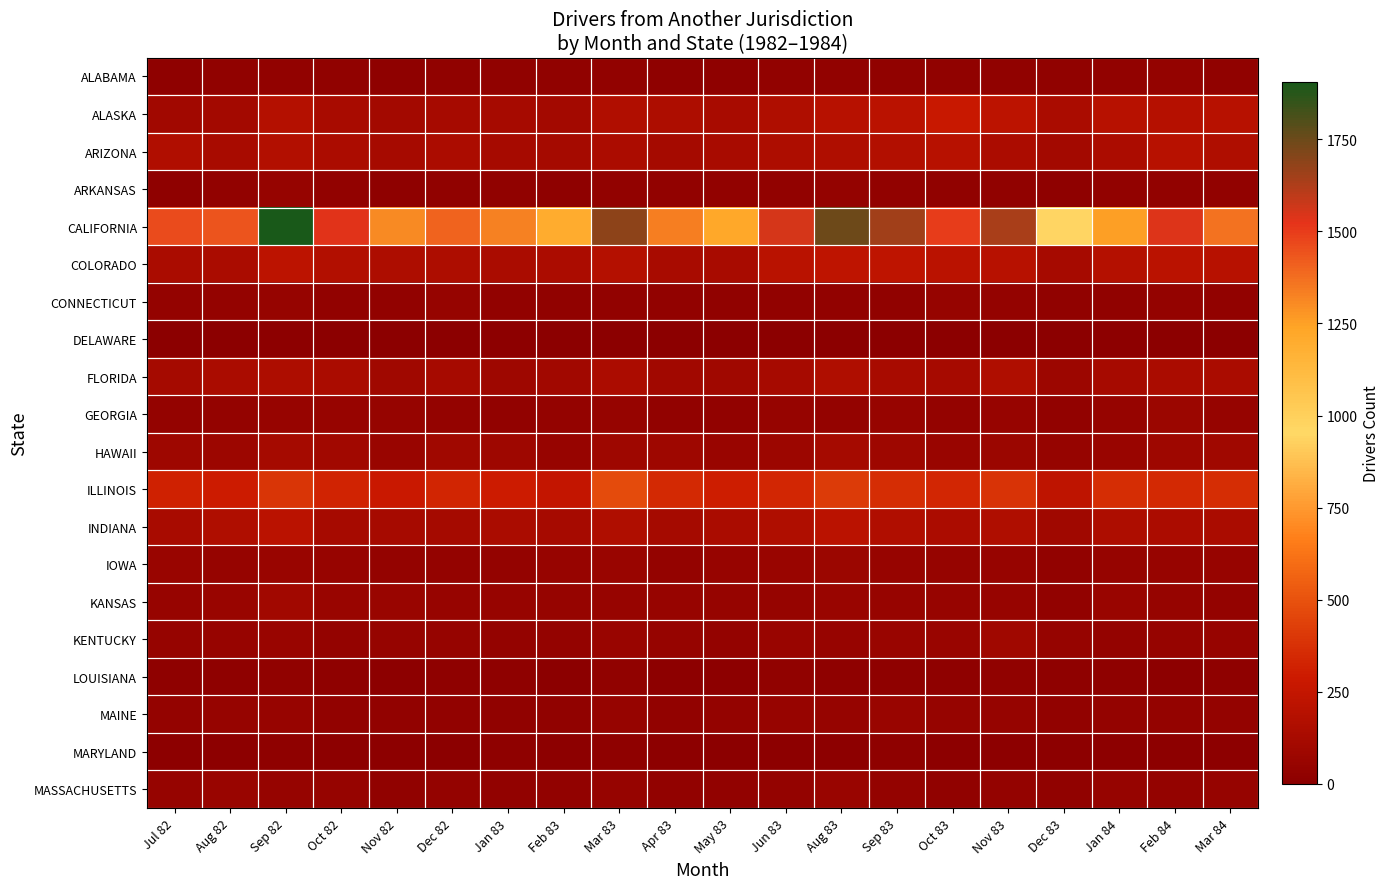

Reading left to right, extract all data points from this chart.

ALABAMA: Jul 82=21	Aug 82=29	Sep 82=32	Oct 82=24	Nov 82=15	Dec 82=23	Jan 83=23	Feb 83=26	Mar 83=37	Apr 83=18	May 83=21	Jun 83=37	Aug 83=33	Sep 83=28	Oct 83=28	Nov 83=26	Dec 83=23	Jan 84=33	Feb 84=42	Mar 84=29
ALASKA: Jul 82=102	Aug 82=105	Sep 82=179	Oct 82=132	Nov 82=111	Dec 82=124	Jan 83=121	Feb 83=108	Mar 83=169	Apr 83=151	May 83=127	Jun 83=158	Aug 83=195	Sep 83=212	Oct 83=272	Nov 83=220	Dec 83=136	Jan 84=198	Feb 84=189	Mar 84=197
ARIZONA: Jul 82=171	Aug 82=130	Sep 82=176	Oct 82=143	Nov 82=121	Dec 82=148	Jan 83=121	Feb 83=116	Mar 83=144	Apr 83=119	May 83=133	Jun 83=156	Aug 83=161	Sep 83=173	Oct 83=200	Nov 83=146	Dec 83=109	Jan 84=144	Feb 84=199	Mar 84=158
ARKANSAS: Jul 82=22	Aug 82=36	Sep 82=50	Oct 82=30	Nov 82=17	Dec 82=29	Jan 83=27	Feb 83=21	Mar 83=37	Apr 83=33	May 83=34	Jun 83=37	Aug 83=43	Sep 83=34	Oct 83=23	Nov 83=28	Dec 83=16	Jan 84=32	Feb 84=36	Mar 84=31
CALIFORNIA: Jul 82=1462	Aug 82=1440	Sep 82=1906	Oct 82=1532	Nov 82=1308	Dec 82=1403	Jan 83=1330	Feb 83=1199	Mar 83=1686	Apr 83=1334	May 83=1228	Jun 83=1554	Aug 83=1747	Sep 83=1652	Oct 83=1498	Nov 83=1635	Dec 83=943	Jan 84=1257	Feb 84=1535	Mar 84=1363
COLORADO: Jul 82=141	Aug 82=140	Sep 82=221	Oct 82=173	Nov 82=149	Dec 82=151	Jan 83=141	Feb 83=144	Mar 83=179	Apr 83=133	May 83=129	Jun 83=203	Aug 83=226	Sep 83=225	Oct 83=211	Nov 83=198	Dec 83=122	Jan 84=186	Feb 84=213	Mar 84=199
CONNECTICUT: Jul 82=39	Aug 82=38	Sep 82=48	Oct 82=34	Nov 82=34	Dec 82=47	Jan 83=33	Feb 83=26	Mar 83=33	Apr 83=34	May 83=29	Jun 83=33	Aug 83=37	Sep 83=28	Oct 83=49	Nov 83=44	Dec 83=27	Jan 84=25	Feb 84=38	Mar 84=31
DELAWARE: Jul 82=3	Aug 82=4	Sep 82=8	Oct 82=7	Nov 82=7	Dec 82=7	Jan 83=8	Feb 83=7	Mar 83=1	Apr 83=6	May 83=7	Jun 83=6	Aug 83=6	Sep 83=7	Oct 83=5	Nov 83=7	Dec 83=6	Jan 84=9	Feb 84=7	Mar 84=7
FLORIDA: Jul 82=112	Aug 82=135	Sep 82=156	Oct 82=140	Nov 82=95	Dec 82=122	Jan 83=87	Feb 83=100	Mar 83=145	Apr 83=101	May 83=94	Jun 83=125	Aug 83=160	Sep 83=129	Oct 83=123	Nov 83=162	Dec 83=75	Jan 84=122	Feb 84=136	Mar 84=140
GEORGIA: Jul 82=38	Aug 82=42	Sep 82=57	Oct 82=53	Nov 82=48	Dec 82=44	Jan 83=35	Feb 83=39	Mar 83=46	Apr 83=34	May 83=34	Jun 83=52	Aug 83=43	Sep 83=57	Oct 83=40	Nov 83=59	Dec 83=36	Jan 84=51	Feb 84=70	Mar 84=48
HAWAII: Jul 82=89	Aug 82=81	Sep 82=113	Oct 82=101	Nov 82=62	Dec 82=95	Jan 83=87	Feb 83=54	Mar 83=88	Apr 83=84	May 83=67	Jun 83=81	Aug 83=115	Sep 83=85	Oct 83=65	Nov 83=69	Dec 83=49	Jan 84=65	Feb 84=82	Mar 84=94
ILLINOIS: Jul 82=317	Aug 82=293	Sep 82=393	Oct 82=325	Nov 82=281	Dec 82=332	Jan 83=295	Feb 83=248	Mar 83=472	Apr 83=347	May 83=305	Jun 83=341	Aug 83=411	Sep 83=362	Oct 83=342	Nov 83=386	Dec 83=229	Jan 84=359	Feb 84=348	Mar 84=364
INDIANA: Jul 82=131	Aug 82=161	Sep 82=210	Oct 82=122	Nov 82=122	Dec 82=116	Jan 83=139	Feb 83=126	Mar 83=163	Apr 83=119	May 83=138	Jun 83=160	Aug 83=215	Sep 83=171	Oct 83=142	Nov 83=161	Dec 83=91	Jan 84=152	Feb 84=143	Mar 84=136
IOWA: Jul 82=60	Aug 82=51	Sep 82=61	Oct 82=54	Nov 82=40	Dec 82=39	Jan 83=43	Feb 83=54	Mar 83=60	Apr 83=41	May 83=59	Jun 83=60	Aug 83=68	Sep 83=56	Oct 83=52	Nov 83=54	Dec 83=36	Jan 84=48	Feb 84=55	Mar 84=54
KANSAS: Jul 82=59	Aug 82=66	Sep 82=97	Oct 82=67	Nov 82=60	Dec 82=54	Jan 83=56	Feb 83=50	Mar 83=53	Apr 83=53	May 83=48	Jun 83=47	Aug 83=63	Sep 83=58	Oct 83=56	Nov 83=59	Dec 83=31	Jan 84=63	Feb 84=47	Mar 84=38
KENTUCKY: Jul 82=46	Aug 82=56	Sep 82=61	Oct 82=41	Nov 82=47	Dec 82=46	Jan 83=44	Feb 83=40	Mar 83=60	Apr 83=47	May 83=40	Jun 83=60	Aug 83=59	Sep 83=62	Oct 83=63	Nov 83=96	Dec 83=52	Jan 84=38	Feb 84=50	Mar 84=58
LOUISIANA: Jul 82=18	Aug 82=17	Sep 82=27	Oct 82=18	Nov 82=14	Dec 82=20	Jan 83=17	Feb 83=7	Mar 83=25	Apr 83=14	May 83=10	Jun 83=24	Aug 83=19	Sep 83=22	Oct 83=16	Nov 83=23	Dec 83=17	Jan 84=19	Feb 84=13	Mar 84=20
MAINE: Jul 82=40	Aug 82=45	Sep 82=54	Oct 82=33	Nov 82=36	Dec 82=34	Jan 83=26	Feb 83=29	Mar 83=52	Apr 83=33	May 83=39	Jun 83=53	Aug 83=50	Sep 83=61	Oct 83=50	Nov 83=46	Dec 83=32	Jan 84=44	Feb 84=43	Mar 84=44
MARYLAND: Jul 82=9	Aug 82=12	Sep 82=19	Oct 82=13	Nov 82=13	Dec 82=7	Jan 83=20	Feb 83=13	Mar 83=15	Apr 83=9	May 83=5	Jun 83=12	Aug 83=11	Sep 83=15	Oct 83=13	Nov 83=14	Dec 83=14	Jan 84=9	Feb 84=11	Mar 84=12
MASSACHUSETTS: Jul 82=45	Aug 82=60	Sep 82=51	Oct 82=45	Nov 82=28	Dec 82=42	Jan 83=35	Feb 83=34	Mar 83=49	Apr 83=36	May 83=32	Jun 83=42	Aug 83=62	Sep 83=44	Oct 83=28	Nov 83=40	Dec 83=23	Jan 84=45	Feb 84=39	Mar 84=50